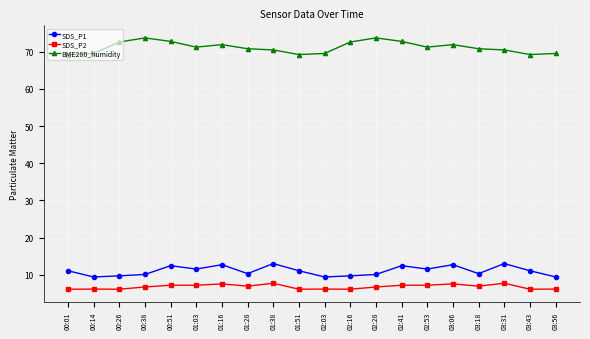

True or false: SDS_P2 and BME280_humidity intersect in this chart.

False